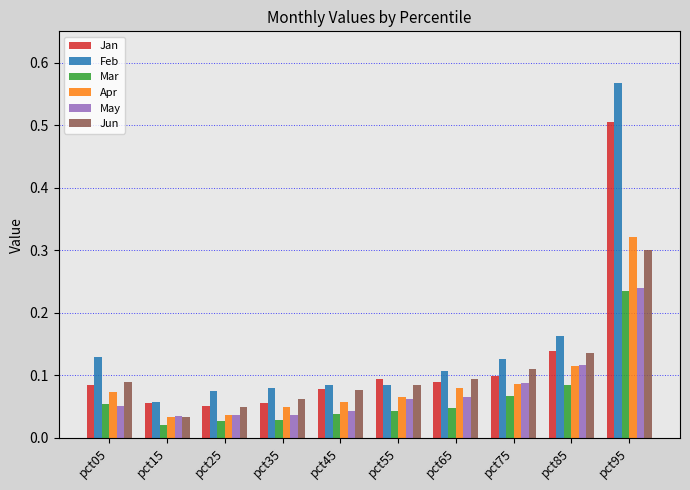

Which series has the widest spread of values?

Feb